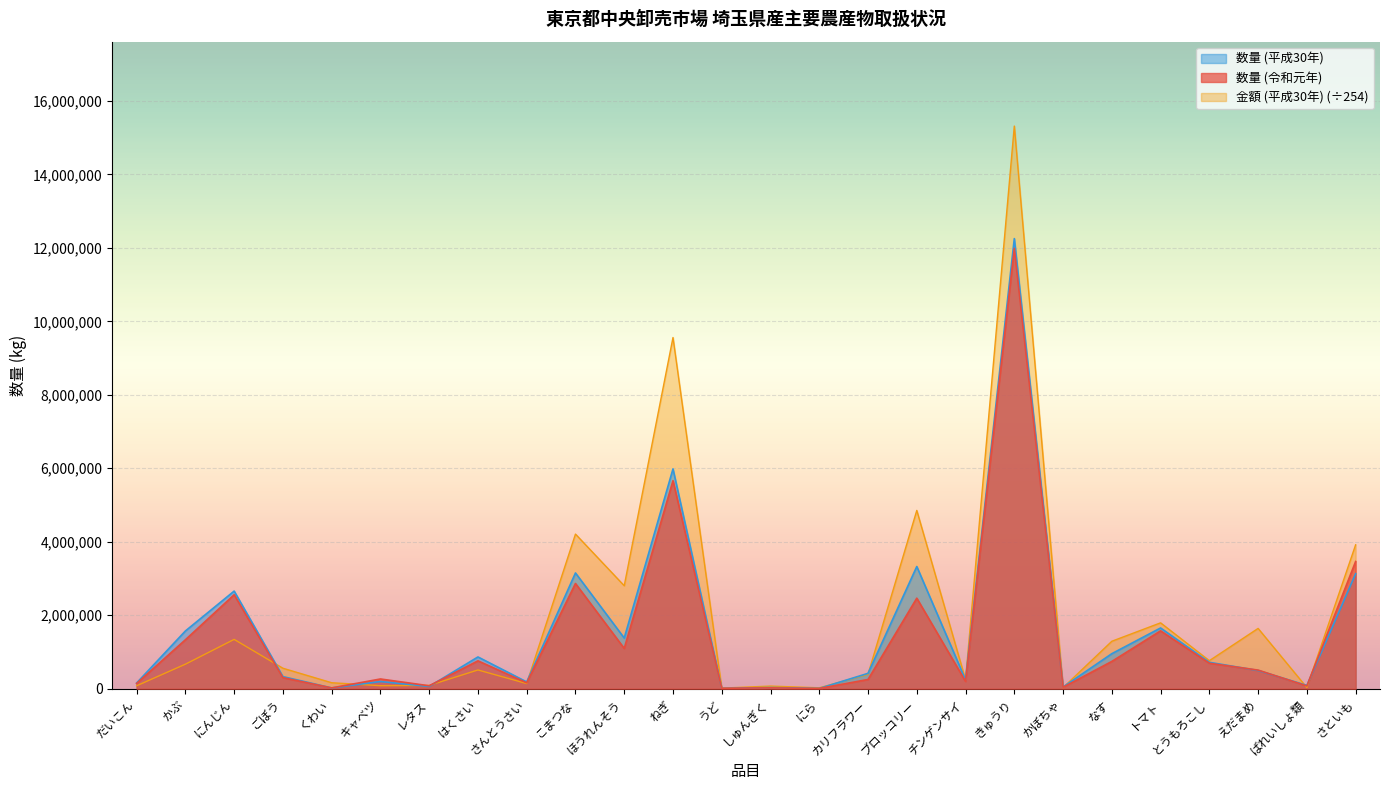

What is the total value across all series at さといも?

10508178.2